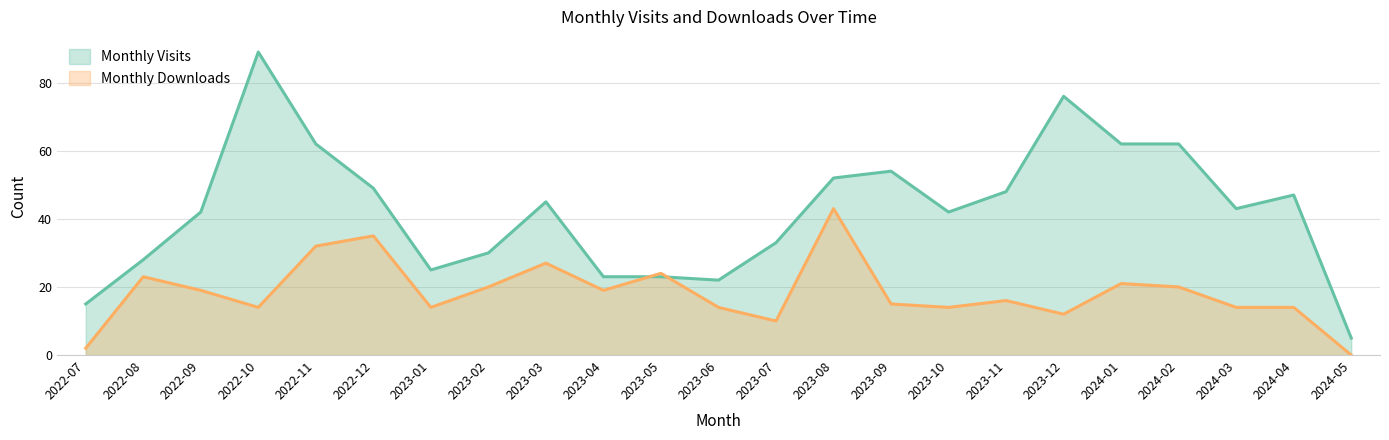

Rank the series at 2022-11 from lowest to highest value.

Monthly Downloads, Monthly Visits